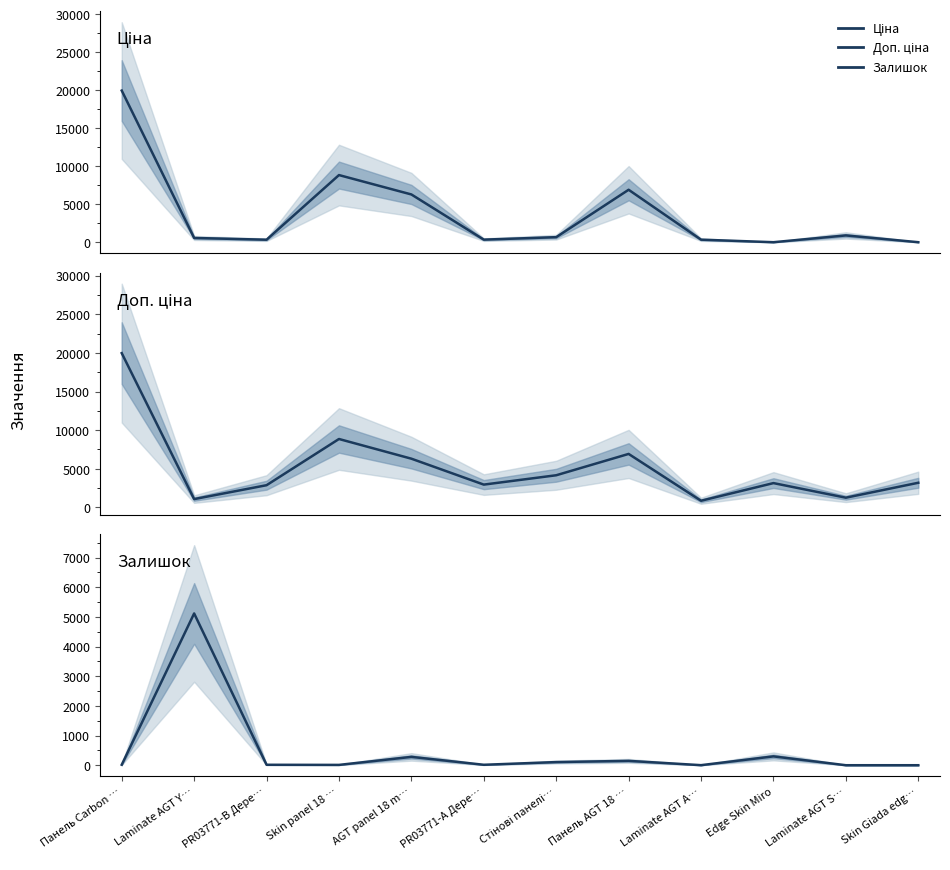

Count the number of categories in the chart.

12